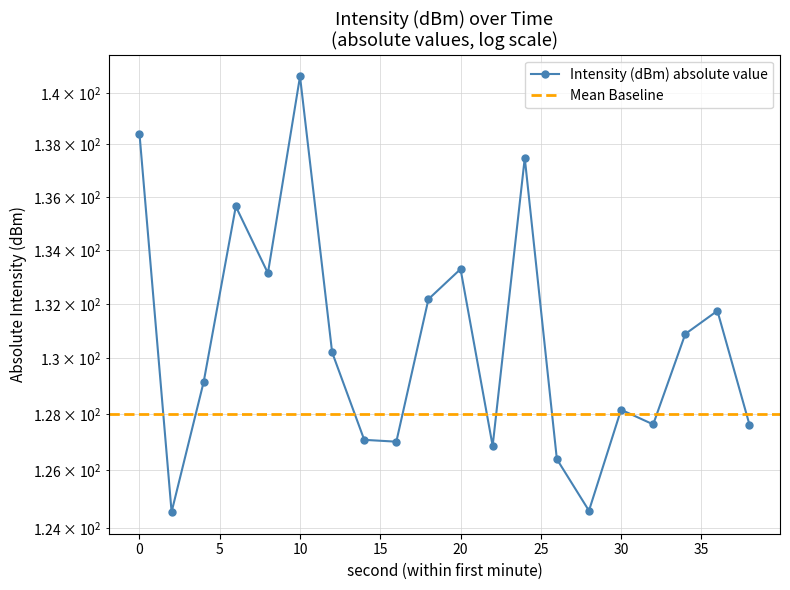

What is the greatest value displayed?

140.6